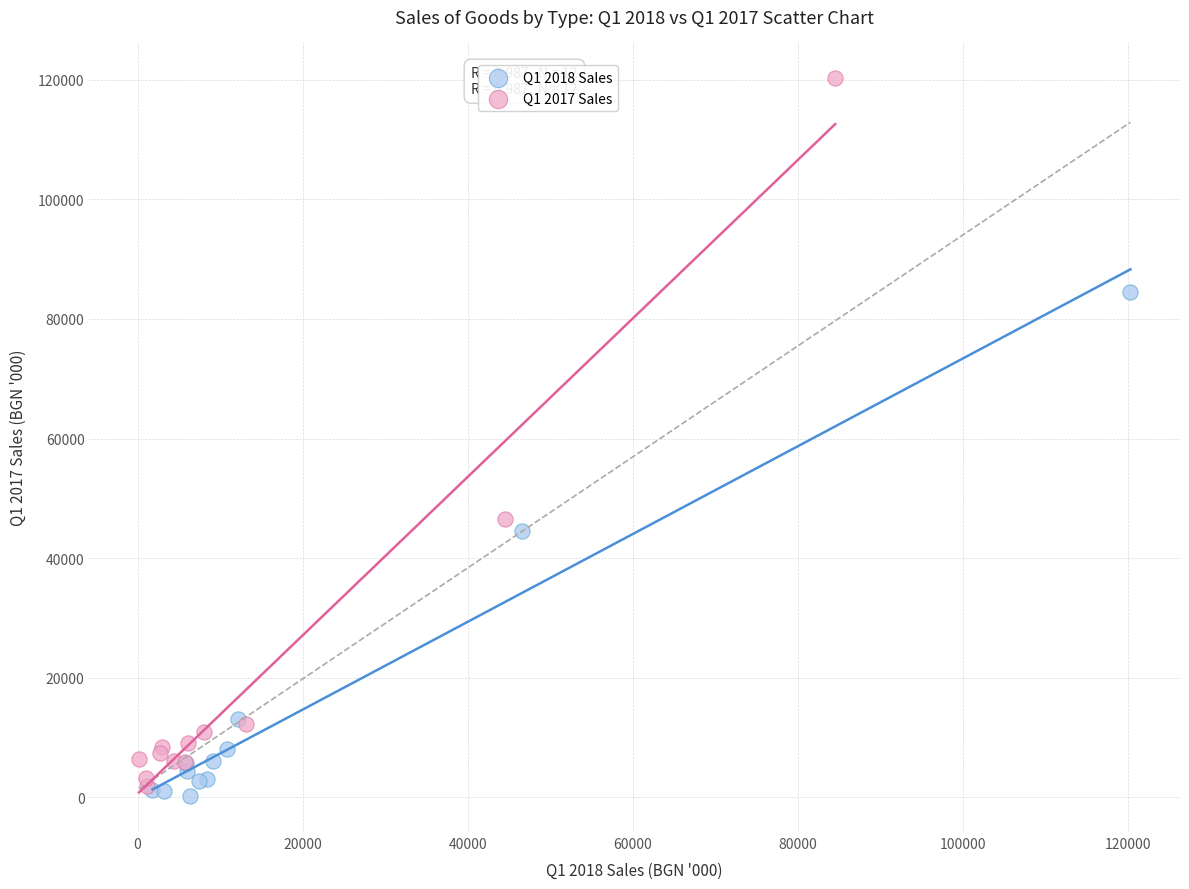

Which series contains the highest Y value?

Q1 2017 Sales